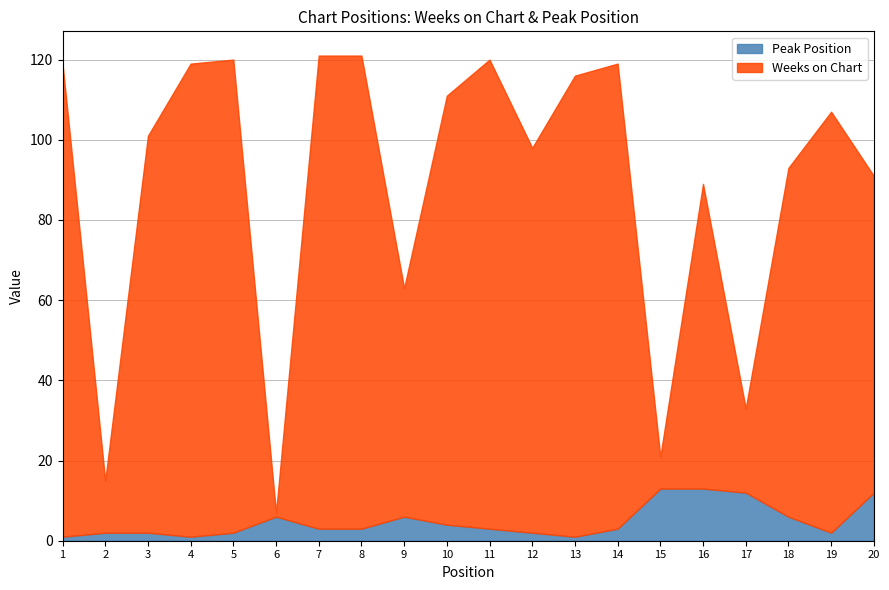

How many intersections are there between Weeks on Chart and Peak Position?

4